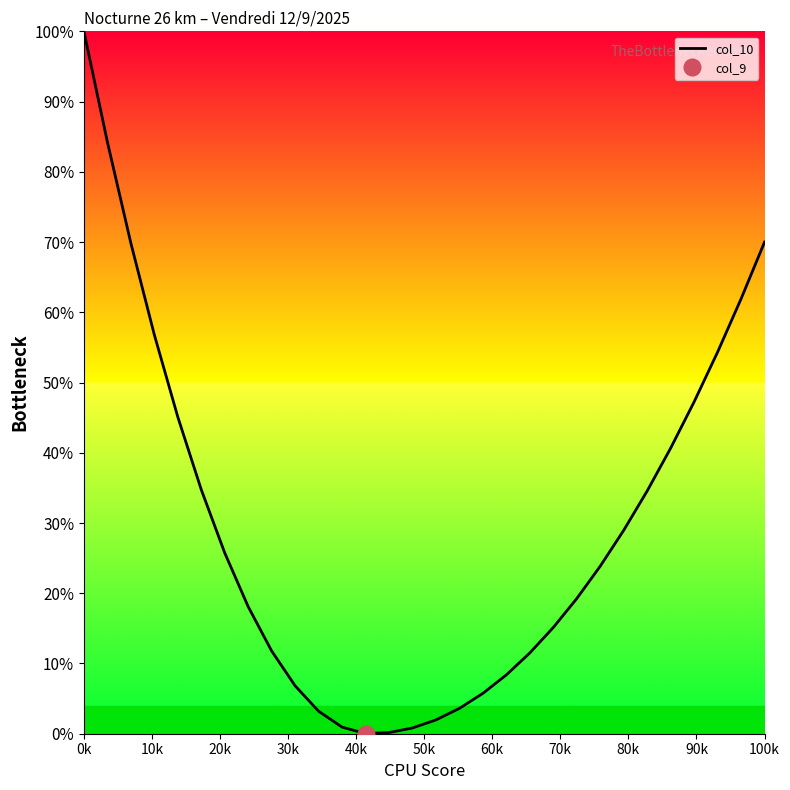

True or false: col_10 has a value of 120.8 at 100k.

False